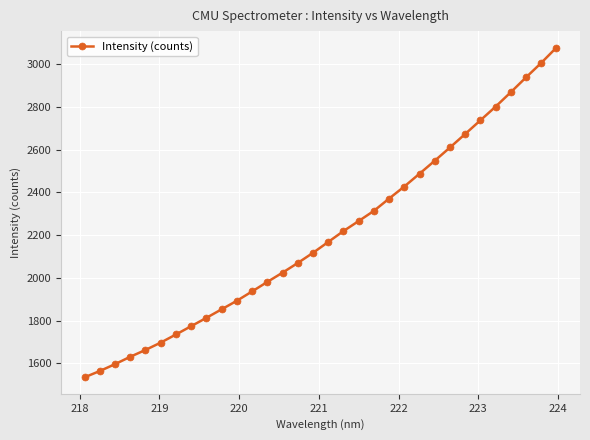

What is the minimum value shown in the chart?

1533.9